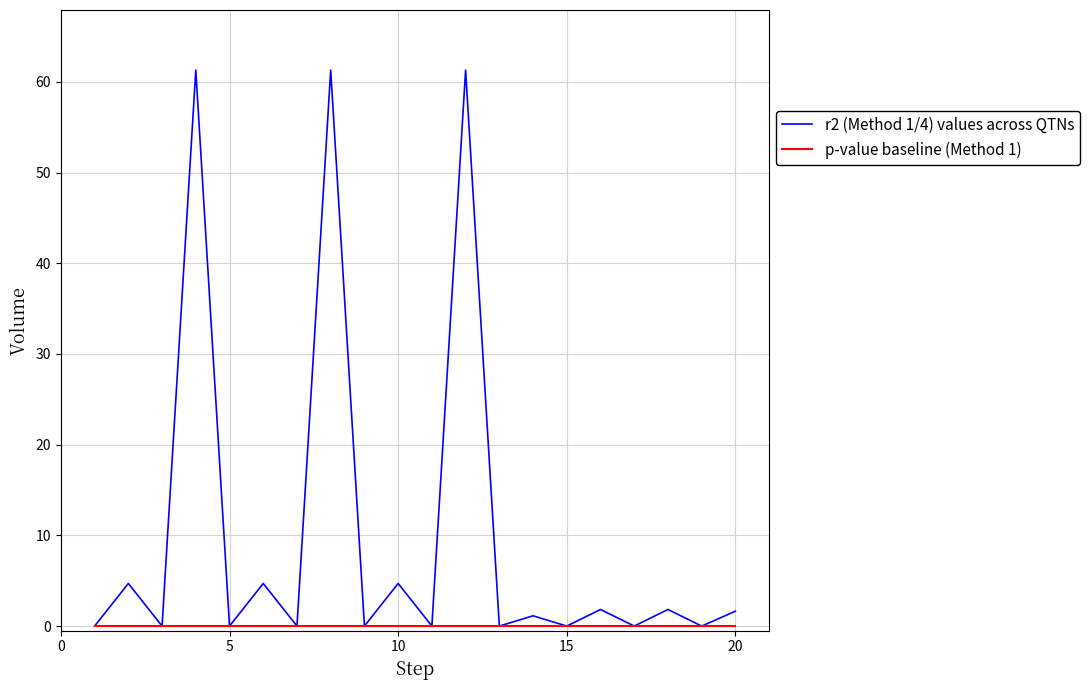

What is the greatest value displayed?

61.3